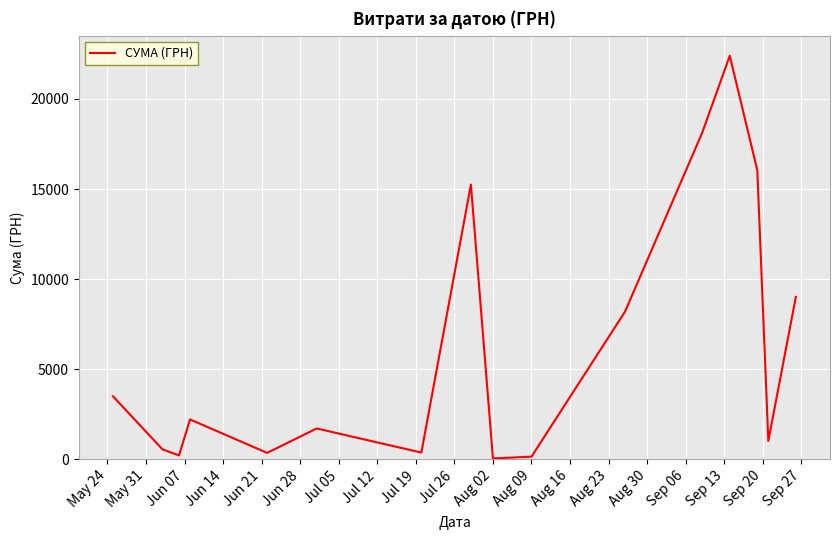

What is the difference between the maximum and minimum values?

22365.5